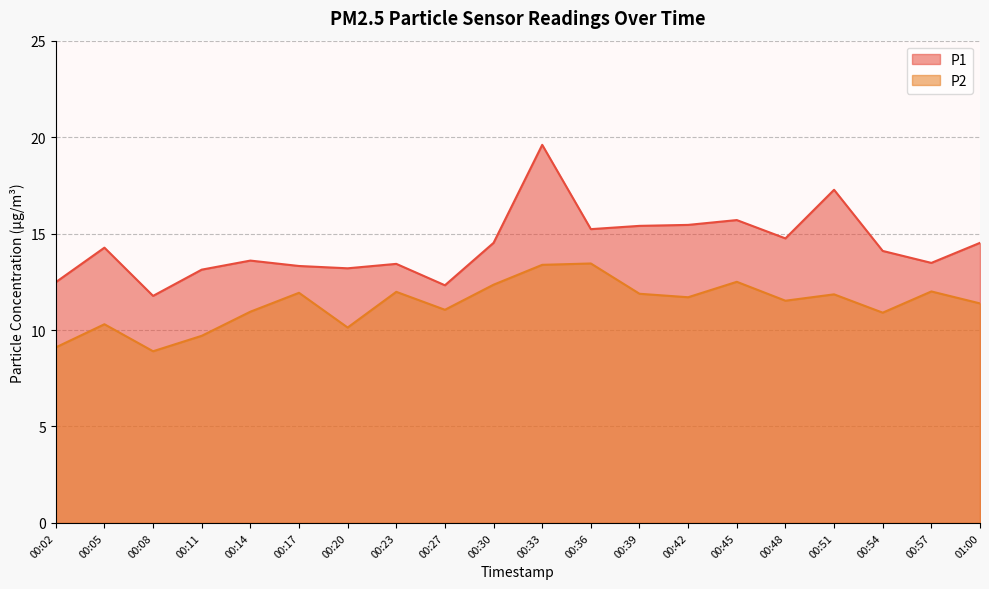

Between 00:23 and 00:17, which is larger?

00:23